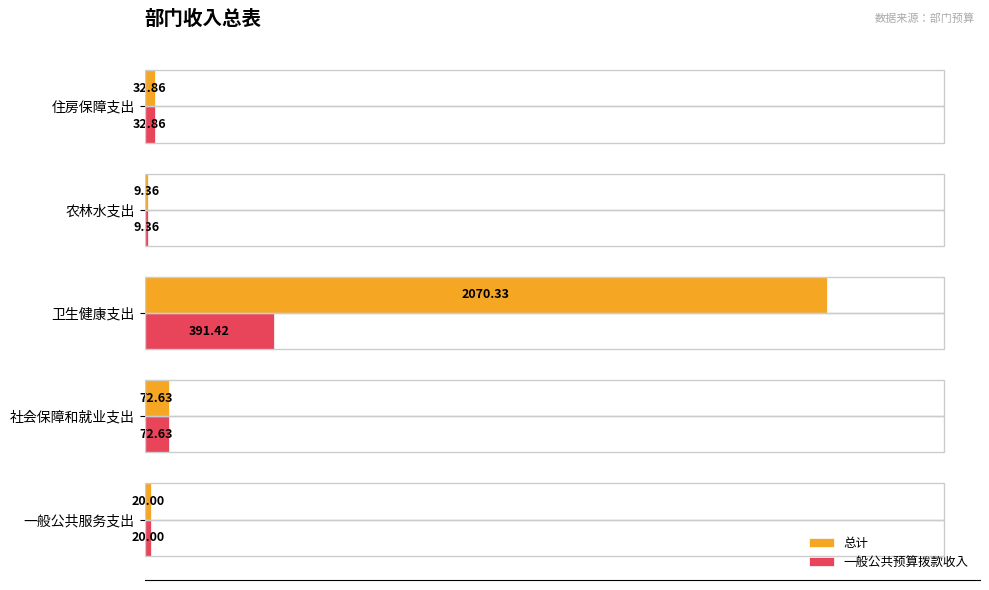

Which series has the largest total across all categories?

总计